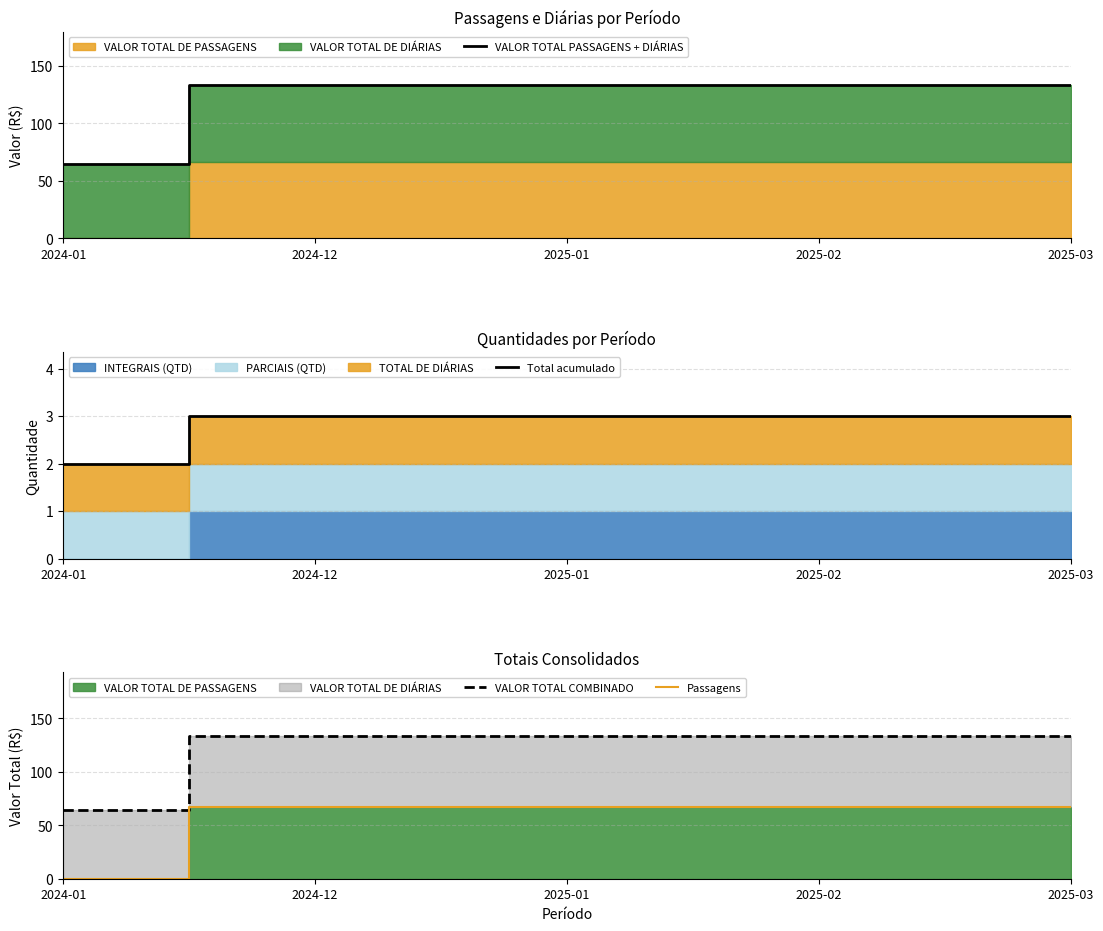

At which label is VALOR TOTAL PASSAGENS + DIÁRIAS closest to 98?

2024-01